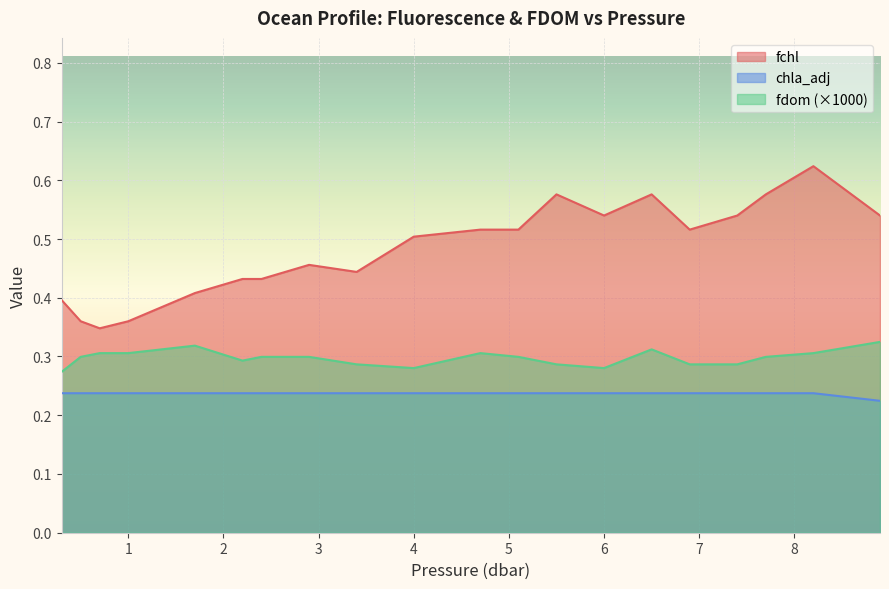

Does the chart display data point markers on the line(s)?

No